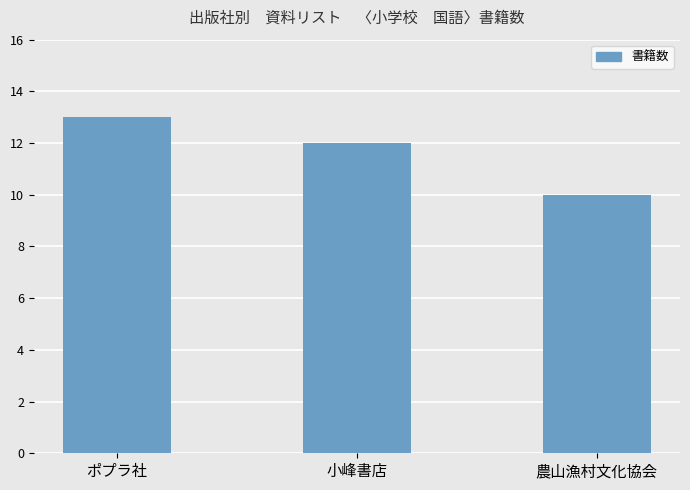

Rank the categories by value from highest to lowest.

ポプラ社, 小峰書店, 農山漁村文化協会